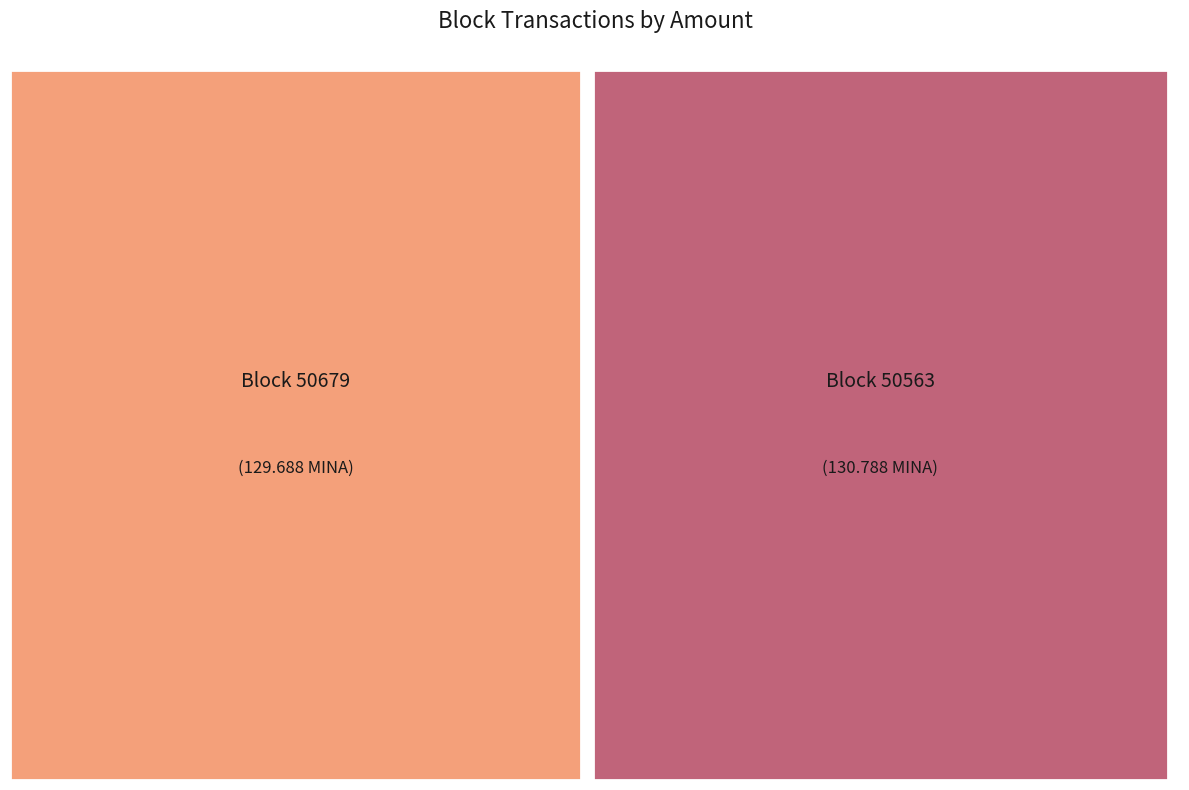

To the nearest percent, what is the average slice percentage?

50%